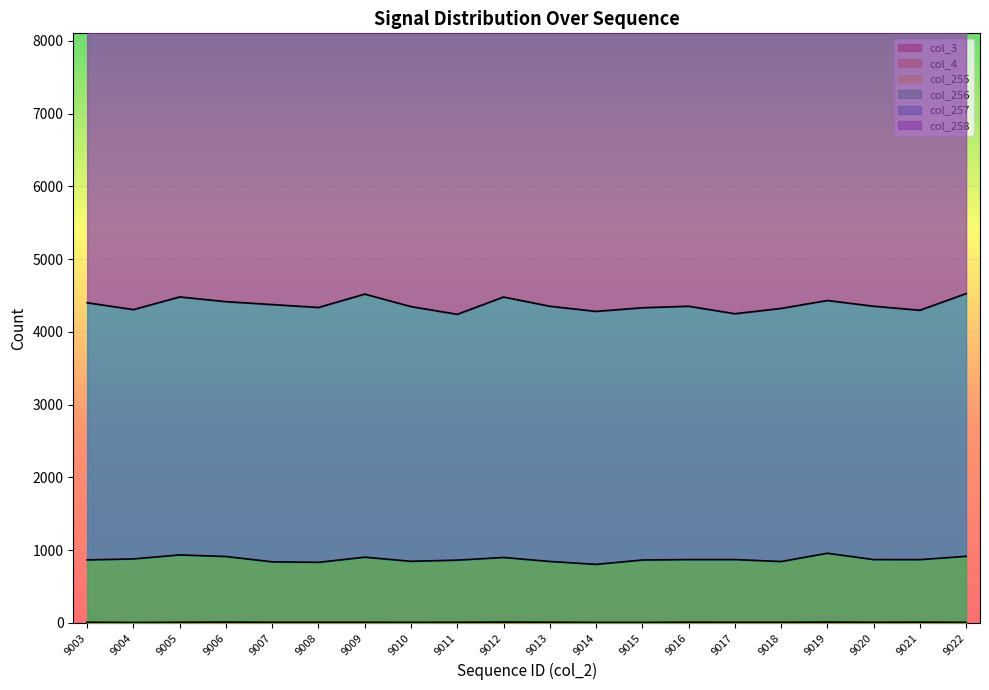

Which series has the largest total across all categories?

col_258